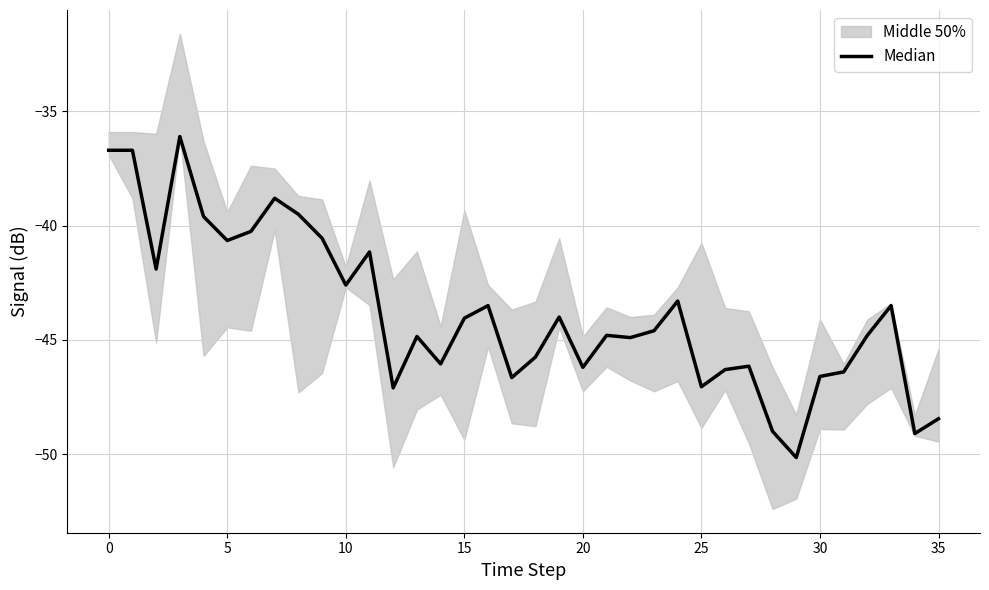

Is it true that the value at 15 is -22.1?

False